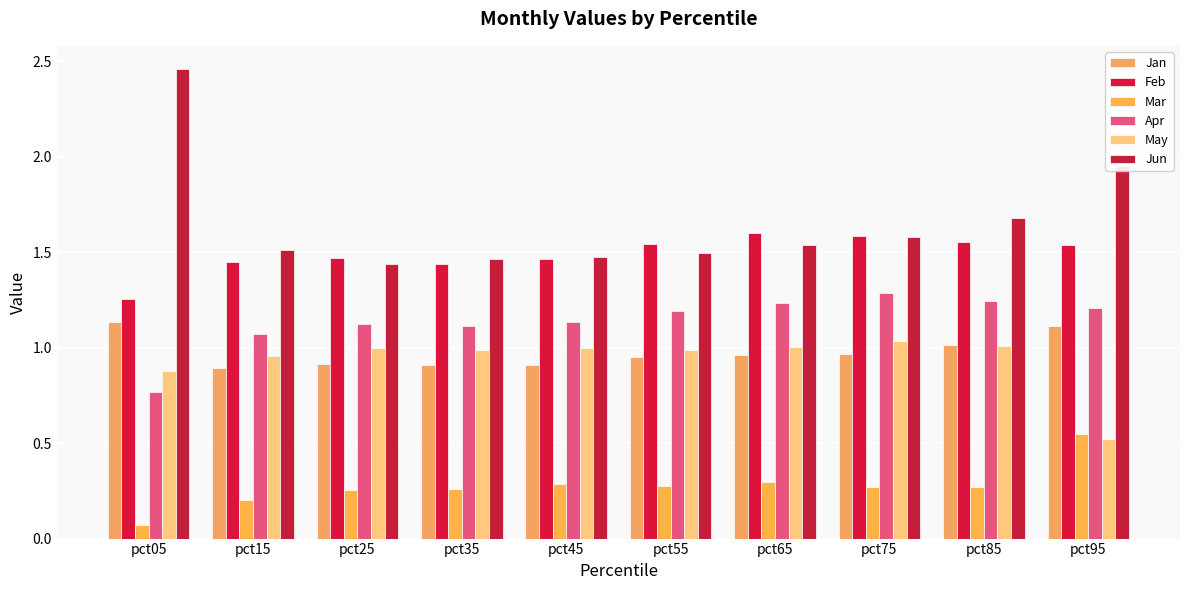

Count the Mar values in the range 0 to 1.

10